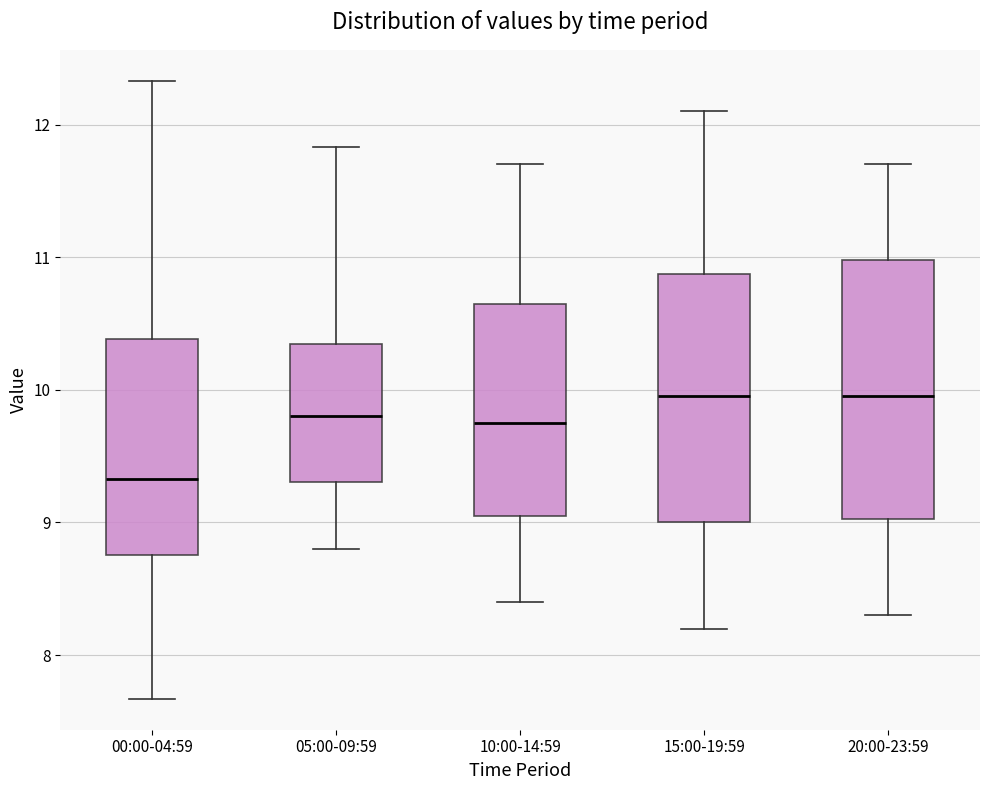

Reading left to right, transcribe this box plot: for each box, give where its median line is, the range the box spans, and where its two whiskers end, as read against the y-axis. The values are not printed on the chart, so give them approximately, as read against the axis.

00:00-04:59: median 9.3, box 8.8 to 10.4, whiskers 7.7 to 12.3
05:00-09:59: median 9.8, box 9.3 to 10.3, whiskers 8.8 to 11.8
10:00-14:59: median 9.8, box 9.1 to 10.7, whiskers 8.4 to 11.7
15:00-19:59: median 10.0, box 9.0 to 10.9, whiskers 8.2 to 12.1
20:00-23:59: median 10.0, box 9.0 to 11.0, whiskers 8.3 to 11.7